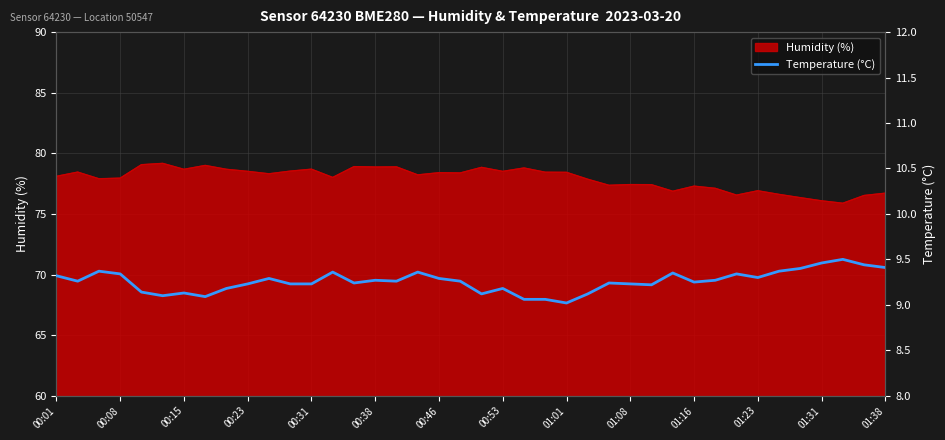

The value of Humidity (%) at 00:38 is 78.9. True or false?

True